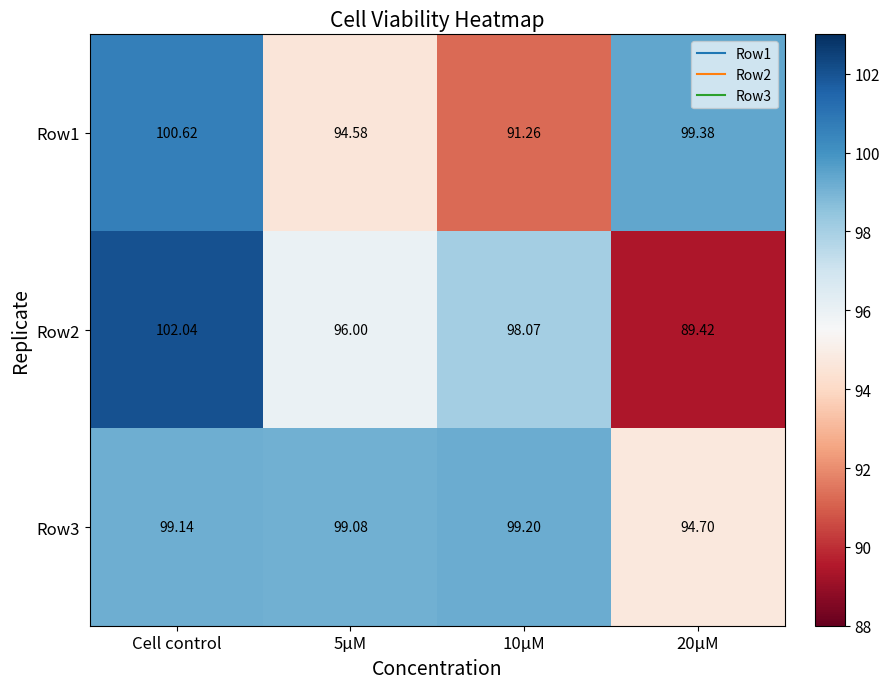

Which series has the widest spread of values?

Row2